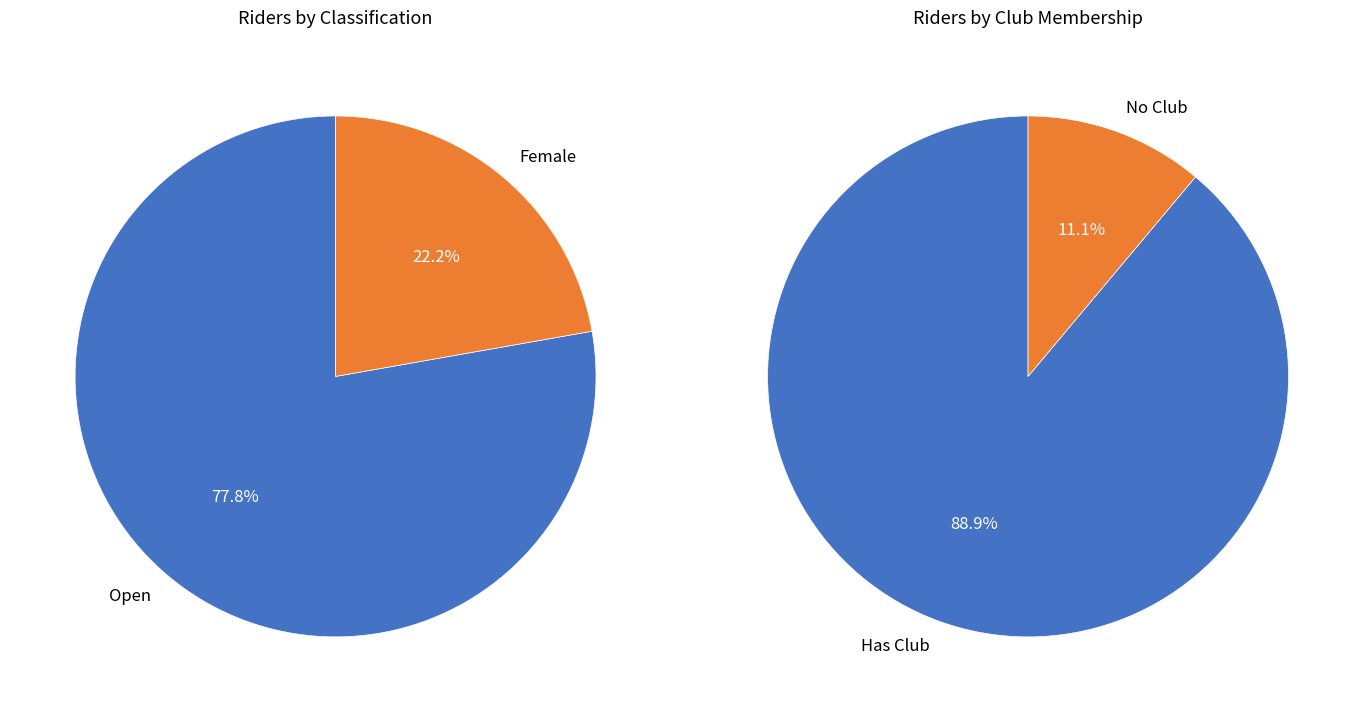

What is the majority slice?

Open